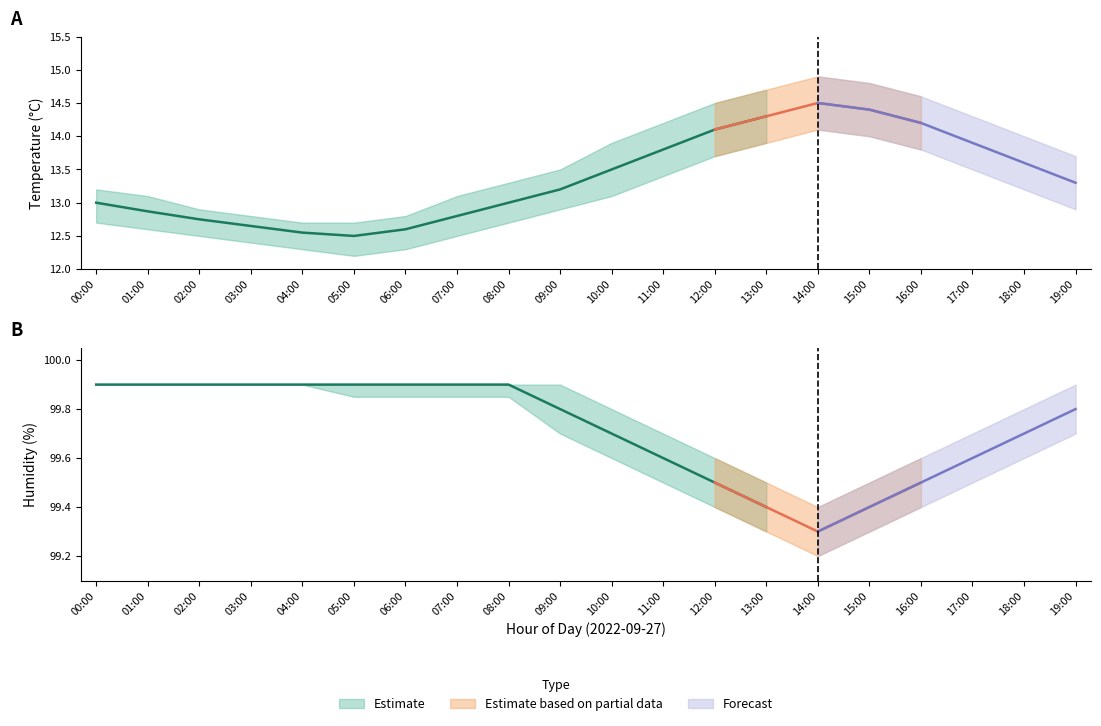

Where does the temperature series first go above 13?

09:00